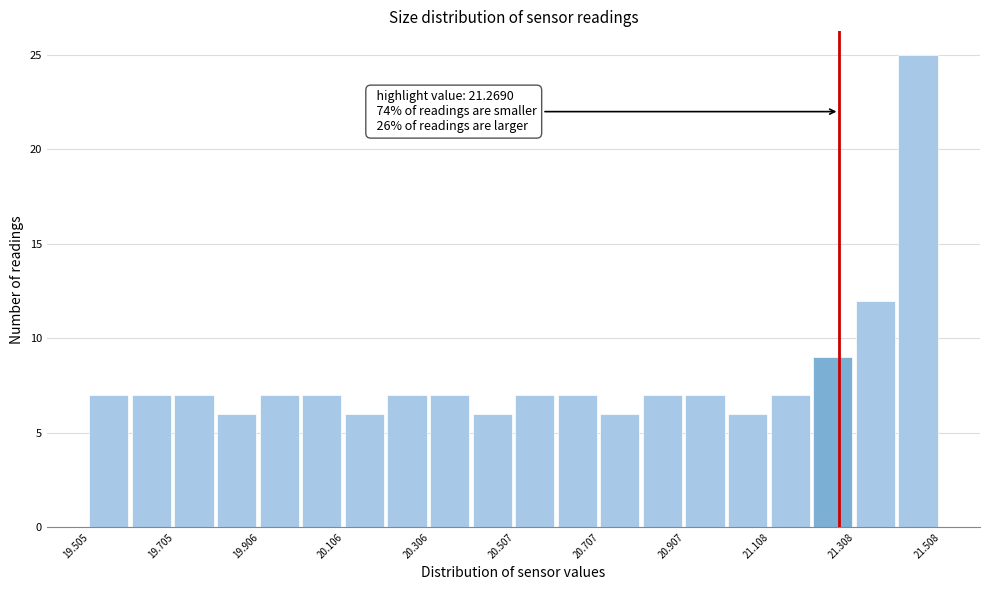

Around what value on the x-axis is the tallest bar? Give the approximate position of its centre, as read against the axis.

21.45